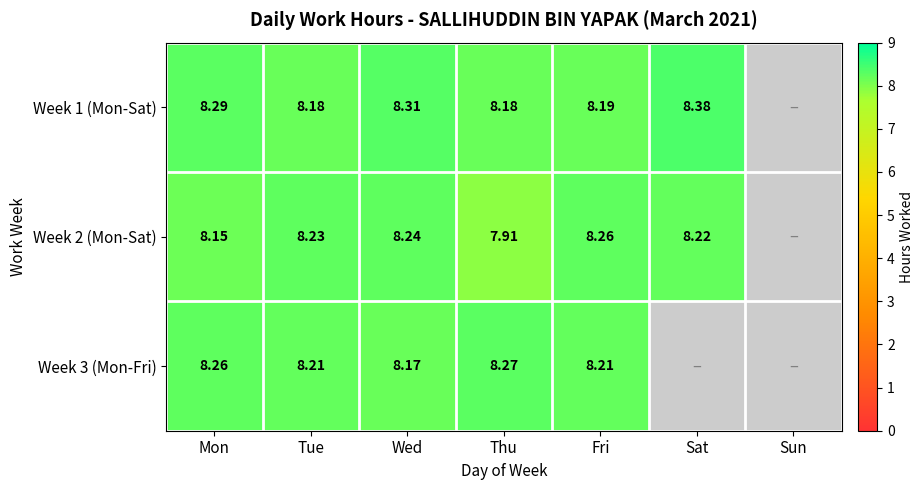

True or false: Week 2 (Mon-Sat) has a value of 11.8 at Sat.

False